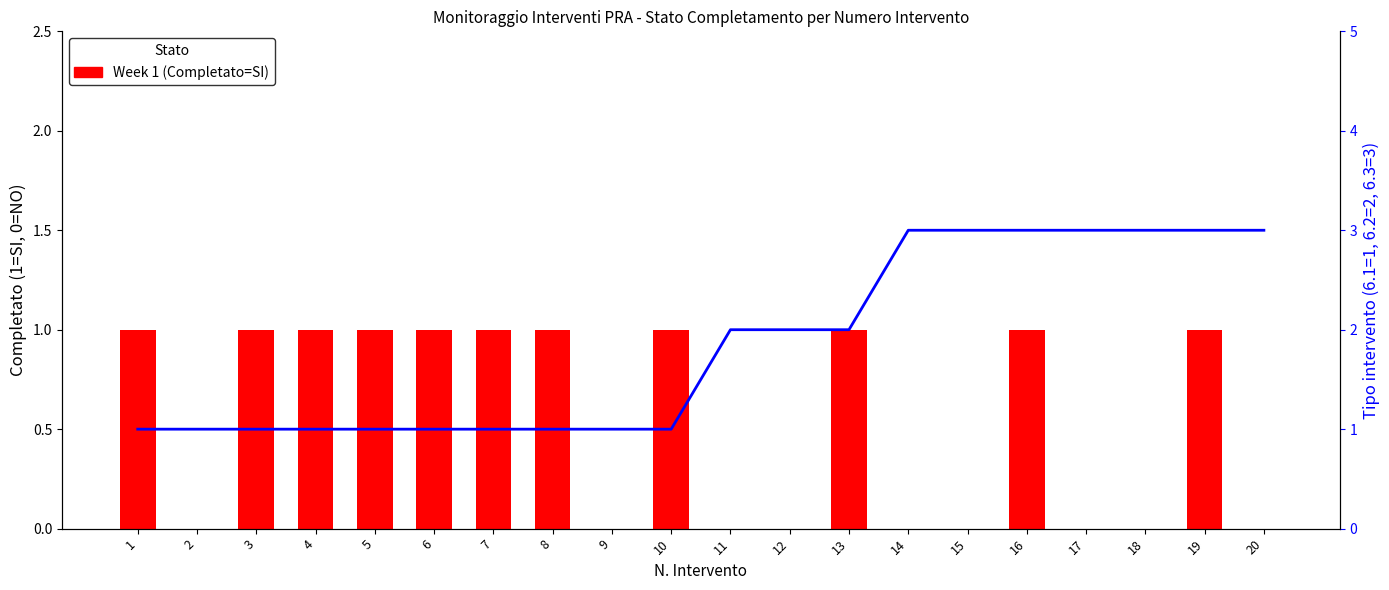

Where does the Tipo intervento series first go above 2?

14